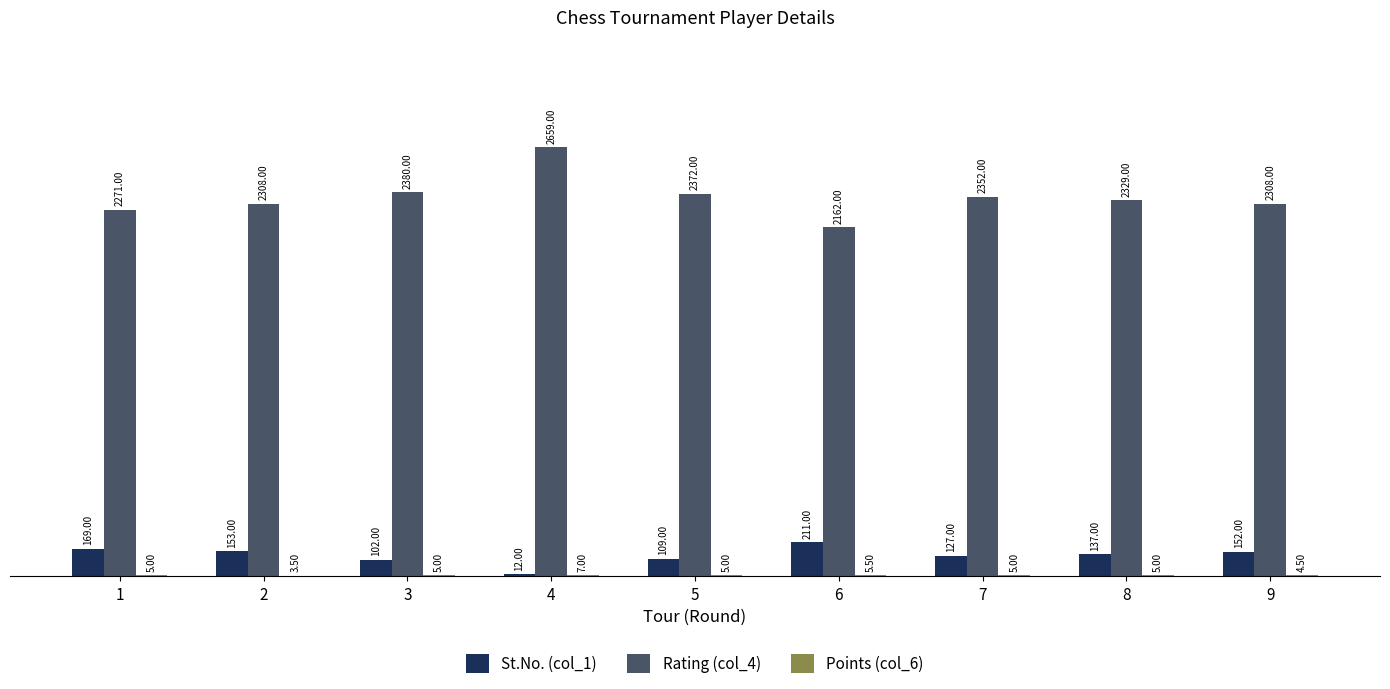

Which series has the largest total across all categories?

Rating (col_4)